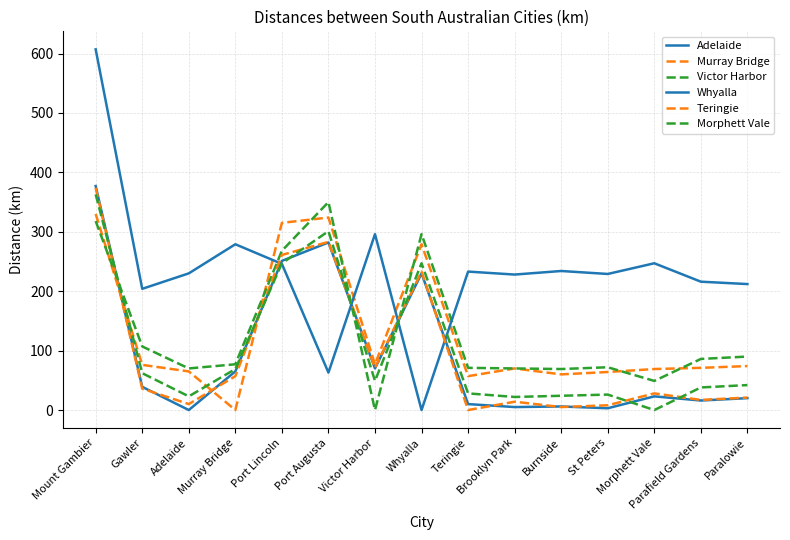

What is the value of the Morphett Vale point at the 9th from the left?

28